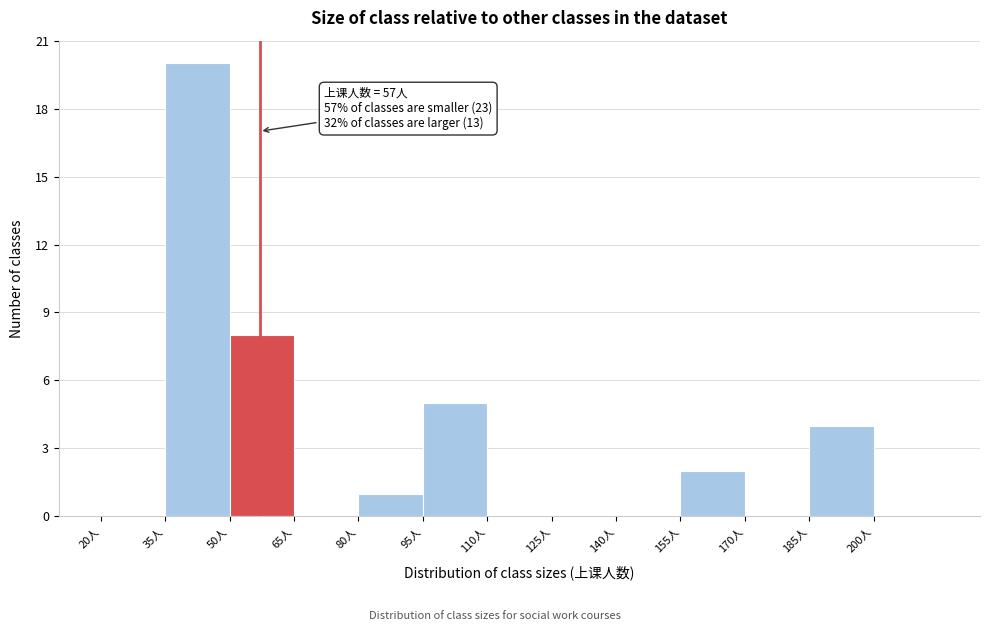

Over which range of the x-axis is the bar tallest?

35 to 50